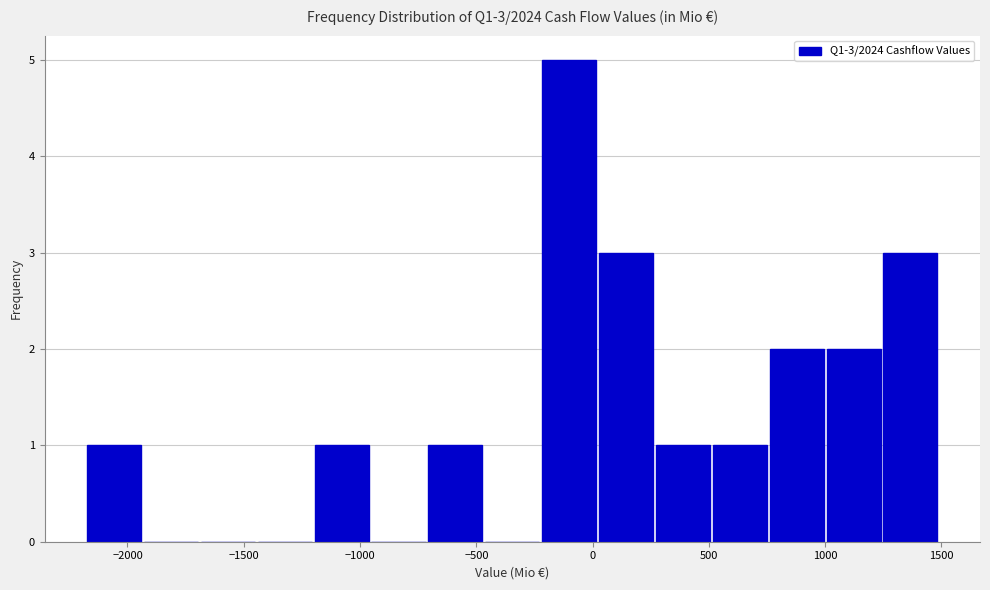

Which range on the x-axis has the tallest bar?

-200 to 0